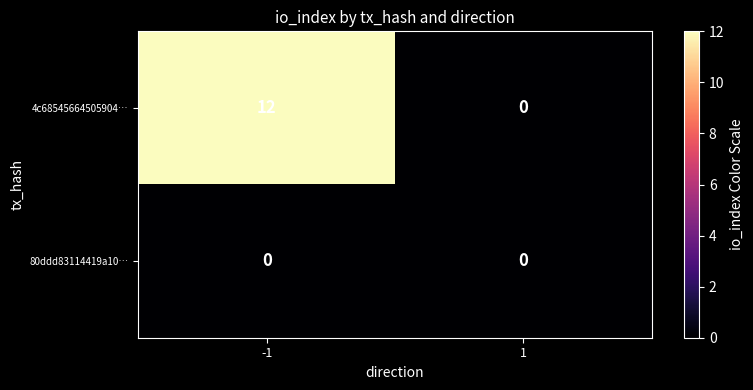

Rank the series at -1 from highest to lowest value.

4c68545664505904…, 80ddd83114419a10…